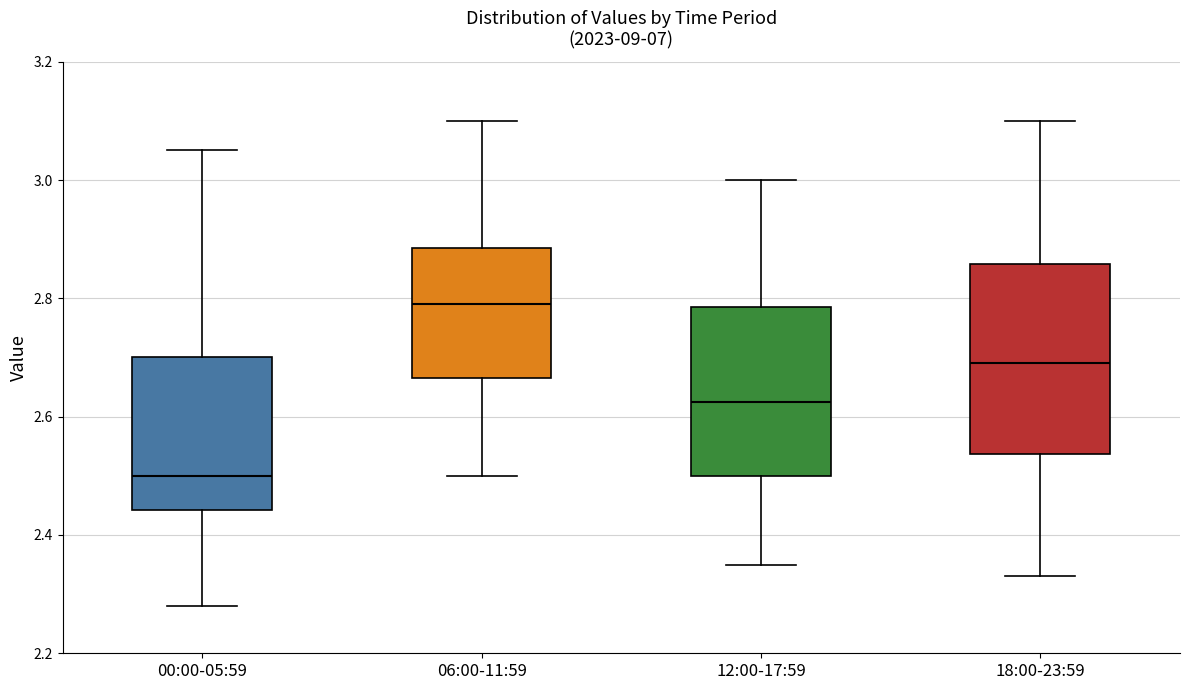

Reading left to right, transcribe this box plot: for each box, give where its median line is, the range the box spans, and where its two whiskers end, as read against the y-axis. The values are not printed on the chart, so give them approximately, as read against the axis.

00:00-05:59: median 2.50, box 2.44 to 2.70, whiskers 2.28 to 3.06
06:00-11:59: median 2.80, box 2.66 to 2.88, whiskers 2.50 to 3.10
12:00-17:59: median 2.62, box 2.50 to 2.78, whiskers 2.36 to 3.00
18:00-23:59: median 2.70, box 2.54 to 2.86, whiskers 2.34 to 3.10